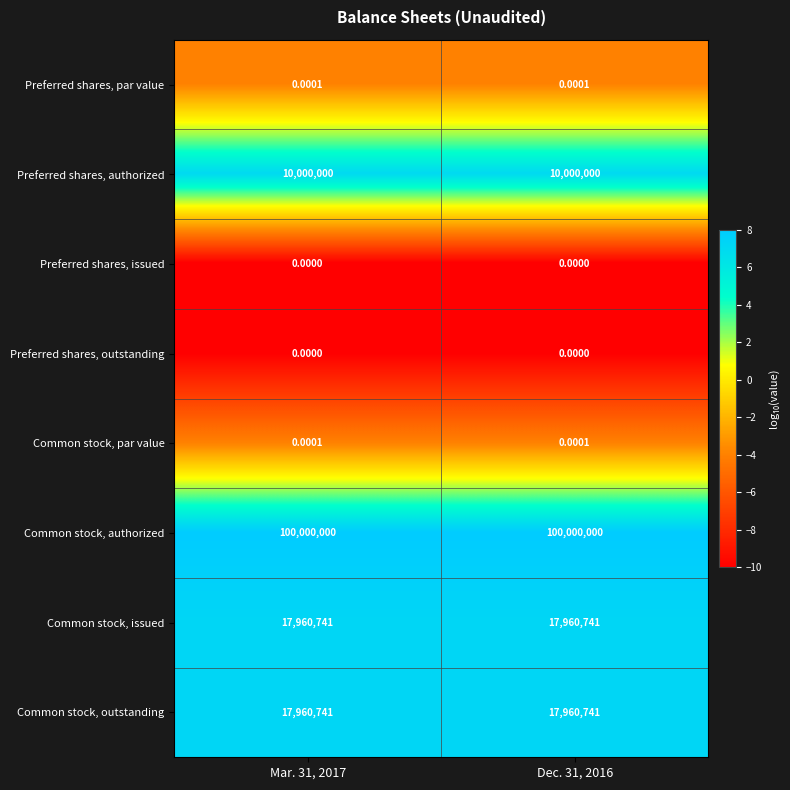

Is the value of Preferred shares, authorized at Mar. 31, 2017 greater than the value of Common stock, par value at Dec. 31, 2016?

Yes